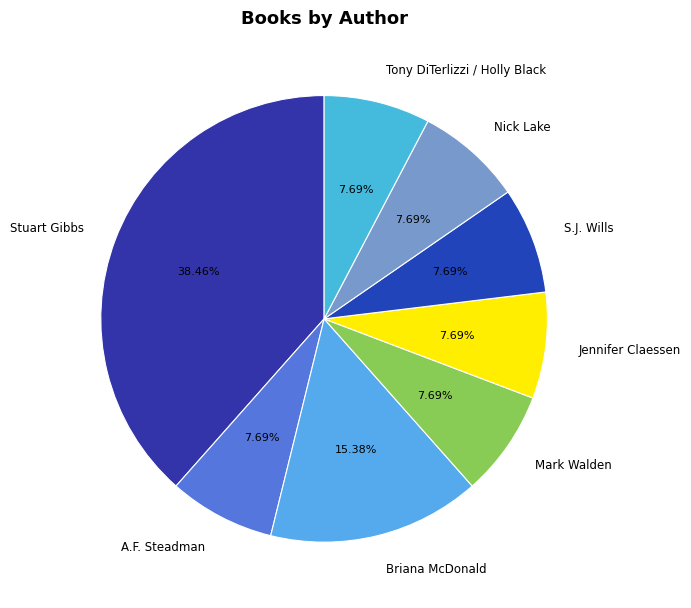

Approximately how many times larger is the value at Tony DiTerlizzi / Holly Black compared to Mark Walden?

1.0